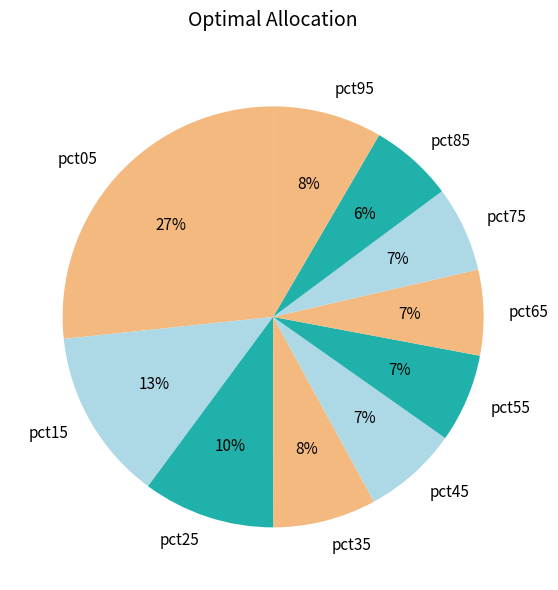

Do pct05 and pct55 together represent more than half of the pie?

No